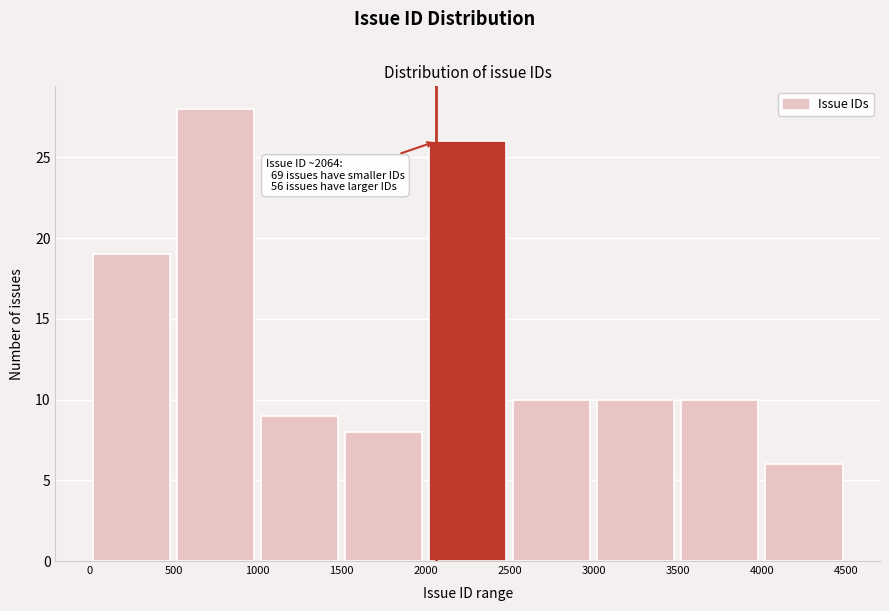

Over which range of the x-axis is the bar tallest?

500 to 1000